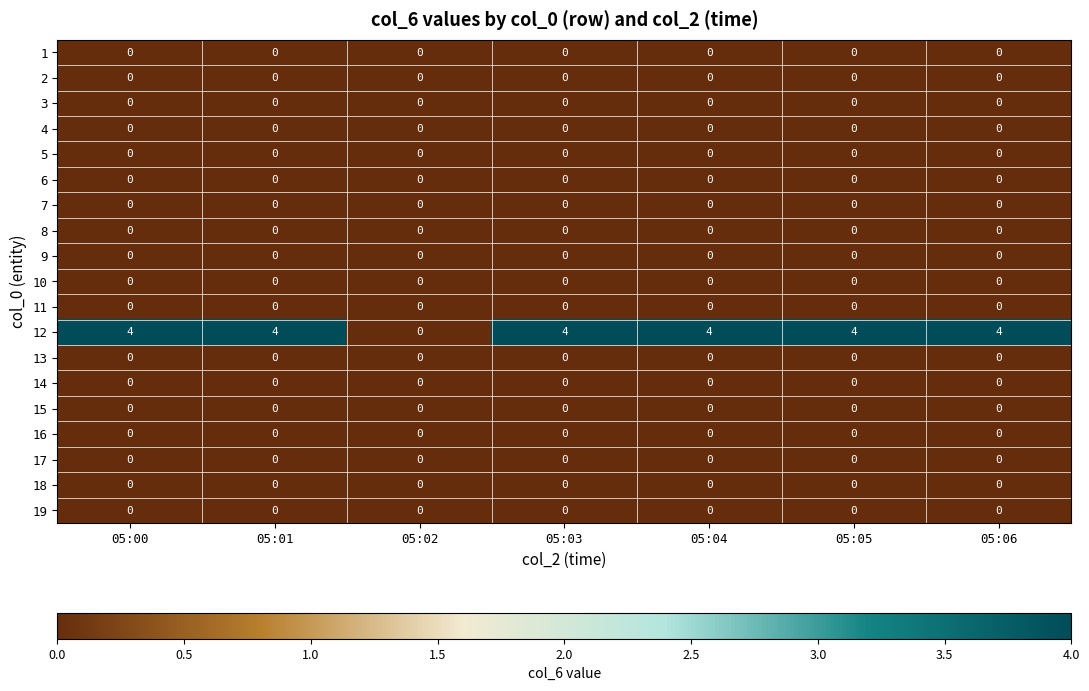

What is the greatest value displayed?

4